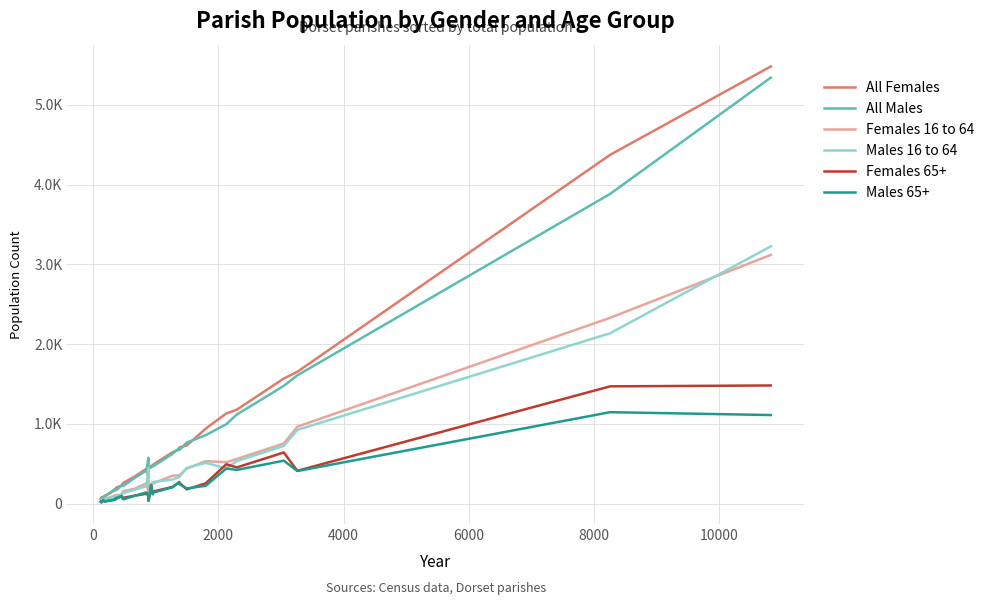

Is this an area chart (filled region under the line)?

No